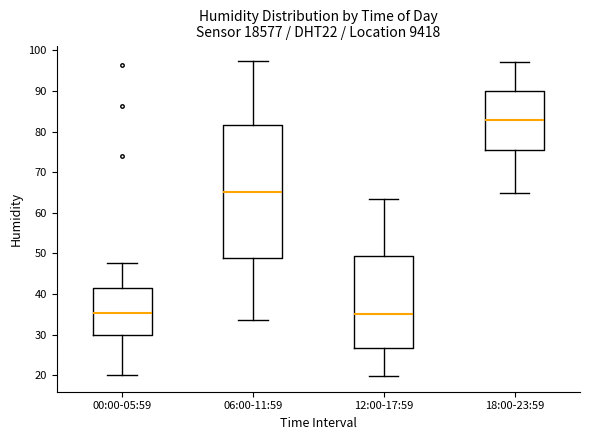

Which box has the highest median line?

18:00-23:59